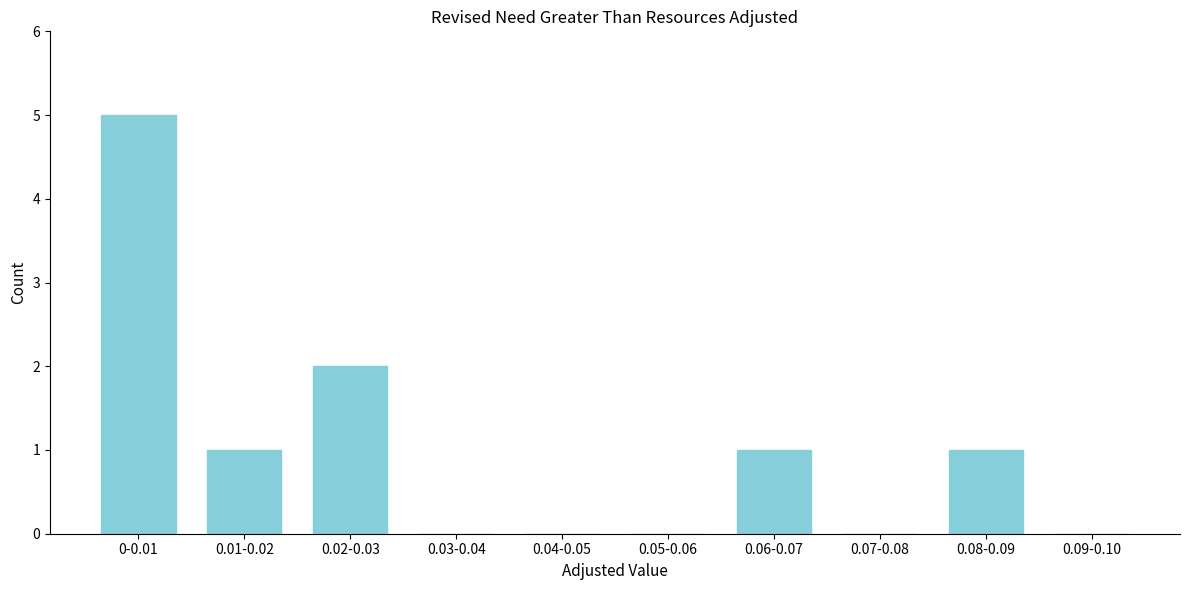

Reading left to right, what are all the values shown in this chart?

0-0.01=5	0.01-0.02=1	0.02-0.03=2	0.03-0.04=0	0.04-0.05=0	0.05-0.06=0	0.06-0.07=1	0.07-0.08=0	0.08-0.09=1	0.09-0.10=0